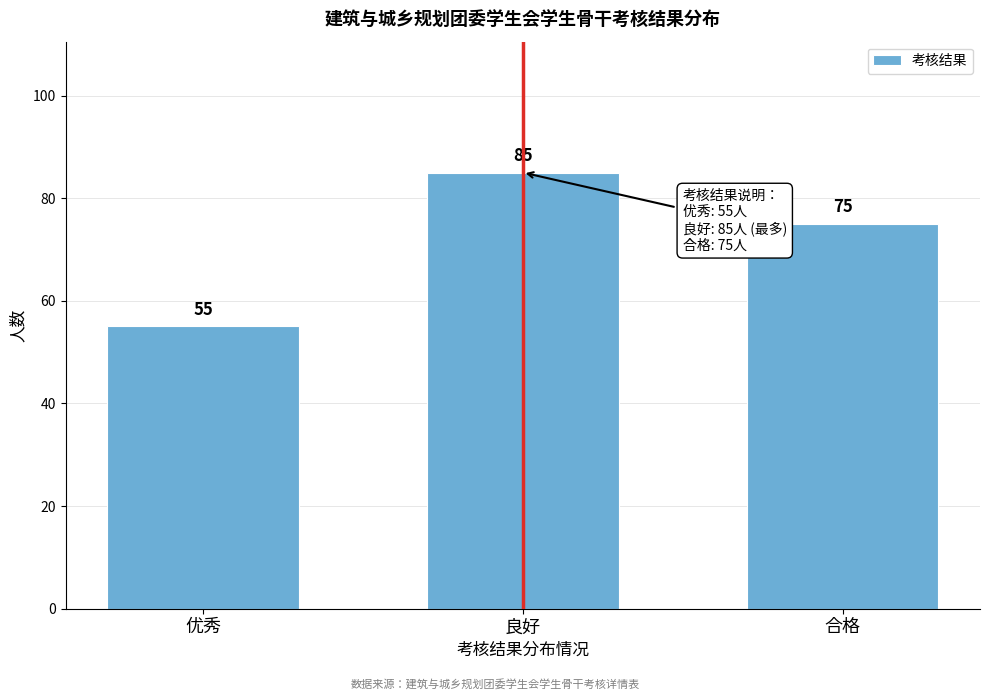

Reading right to left, transcribe all the data shown in this chart.

合格=75	良好=85	优秀=55